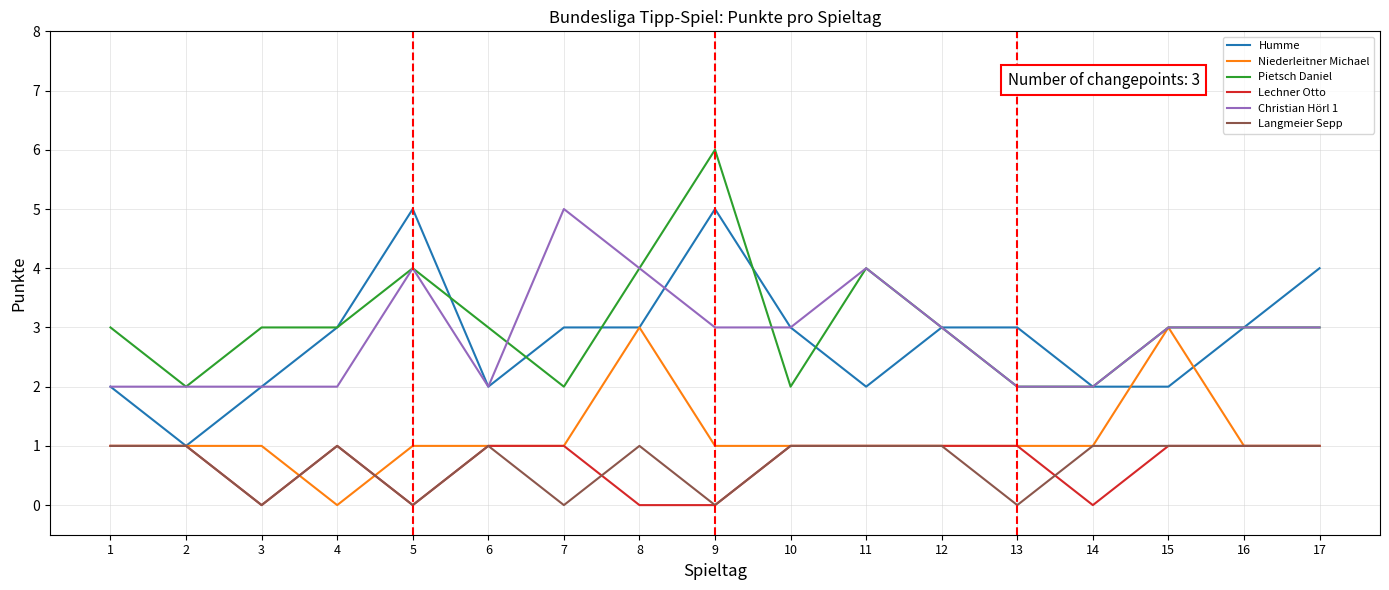

Reading left to right, extract all data points from this chart.

Humme: 1=2	2=1	3=2	4=3	5=5	6=2	7=3	8=3	9=5	10=3	11=2	12=3	13=3	14=2	15=2	16=3	17=4
Niederleitner Michael: 1=1	2=1	3=1	4=0	5=1	6=1	7=1	8=3	9=1	10=1	11=1	12=1	13=1	14=1	15=3	16=1	17=1
Pietsch Daniel: 1=3	2=2	3=3	4=3	5=4	6=3	7=2	8=4	9=6	10=2	11=4	12=3	13=2	14=2	15=3	16=3	17=3
Lechner Otto: 1=1	2=1	3=0	4=1	5=0	6=1	7=1	8=0	9=0	10=1	11=1	12=1	13=1	14=0	15=1	16=1	17=1
Christian Hörl 1: 1=2	2=2	3=2	4=2	5=4	6=2	7=5	8=4	9=3	10=3	11=4	12=3	13=2	14=2	15=3	16=3	17=3
Langmeier Sepp: 1=1	2=1	3=0	4=1	5=0	6=1	7=0	8=1	9=0	10=1	11=1	12=1	13=0	14=1	15=1	16=1	17=1